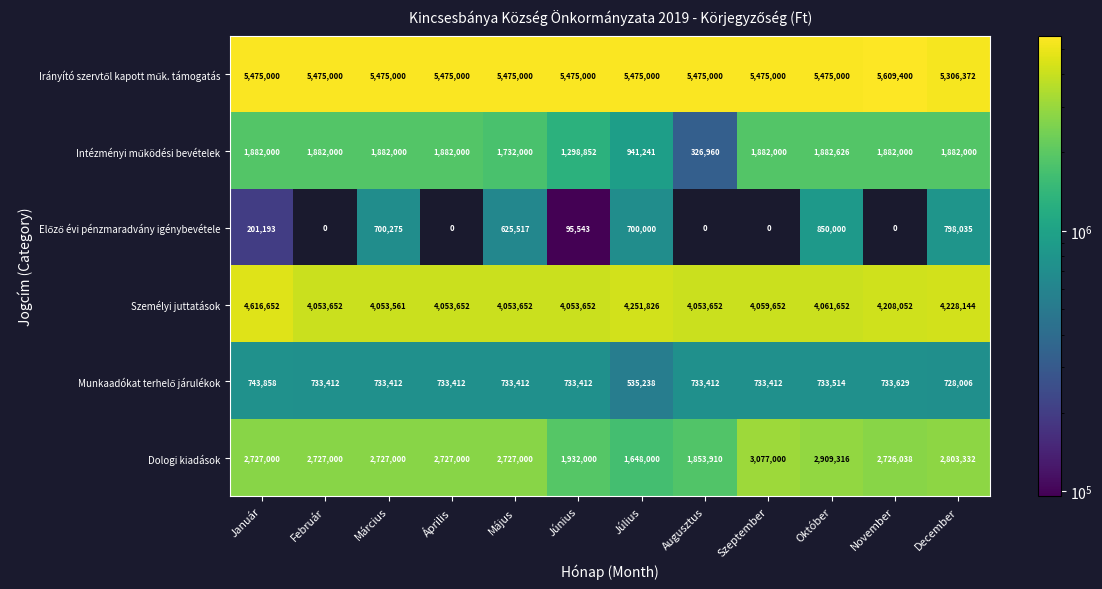

Count the number of categories in the chart.

12